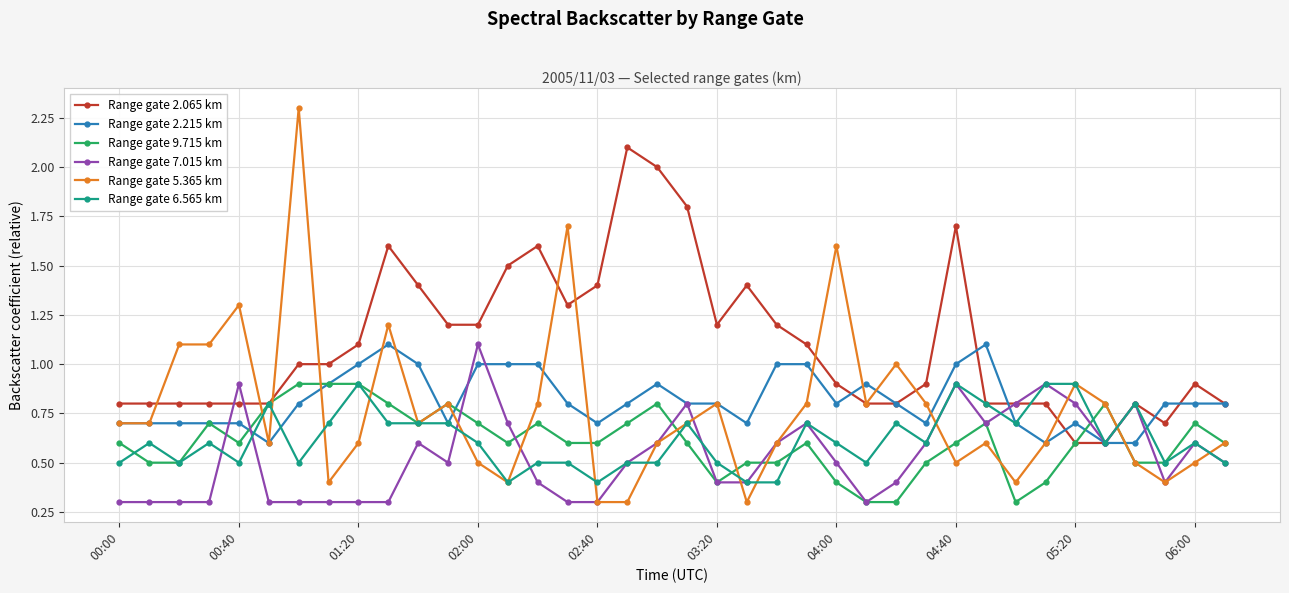

True or false: Range gate 6.565 km has more than 0 interior local peaks.

True